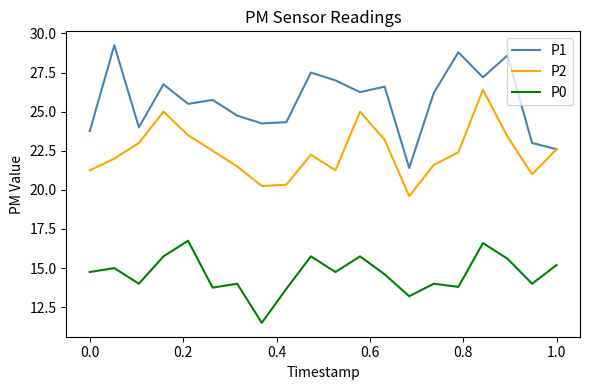

Which series has the widest spread of values?

P1